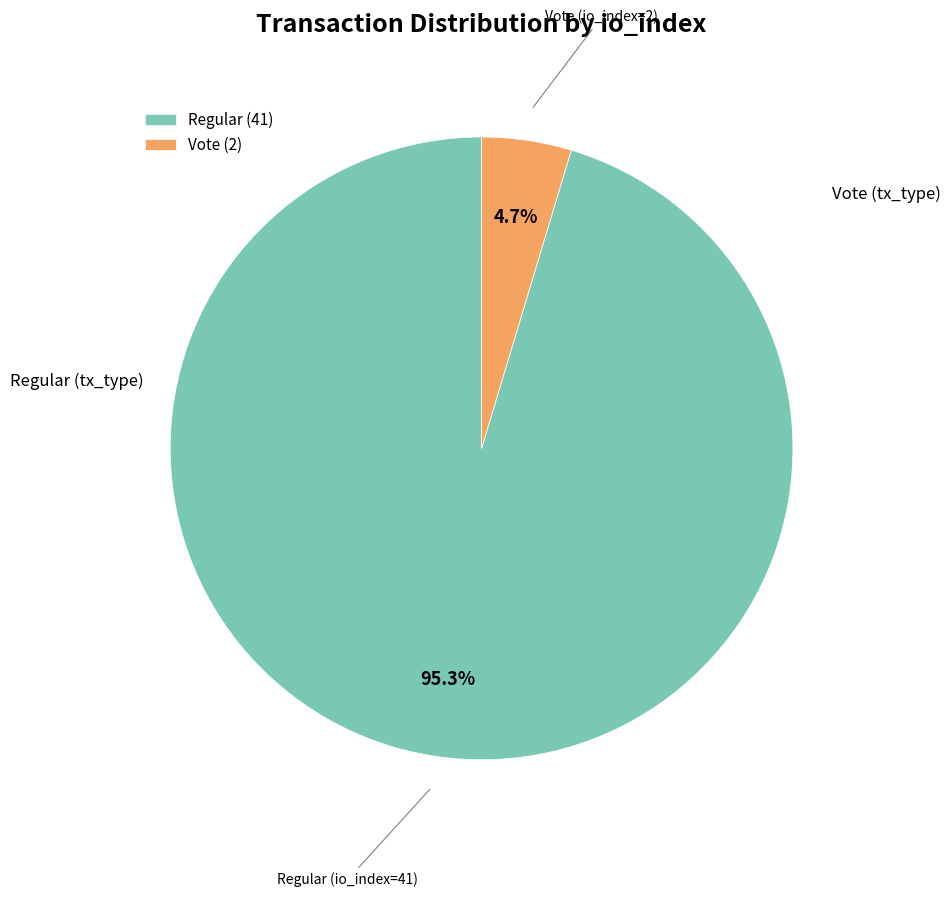

Which category has the biggest portion of the pie?

Regular (41)